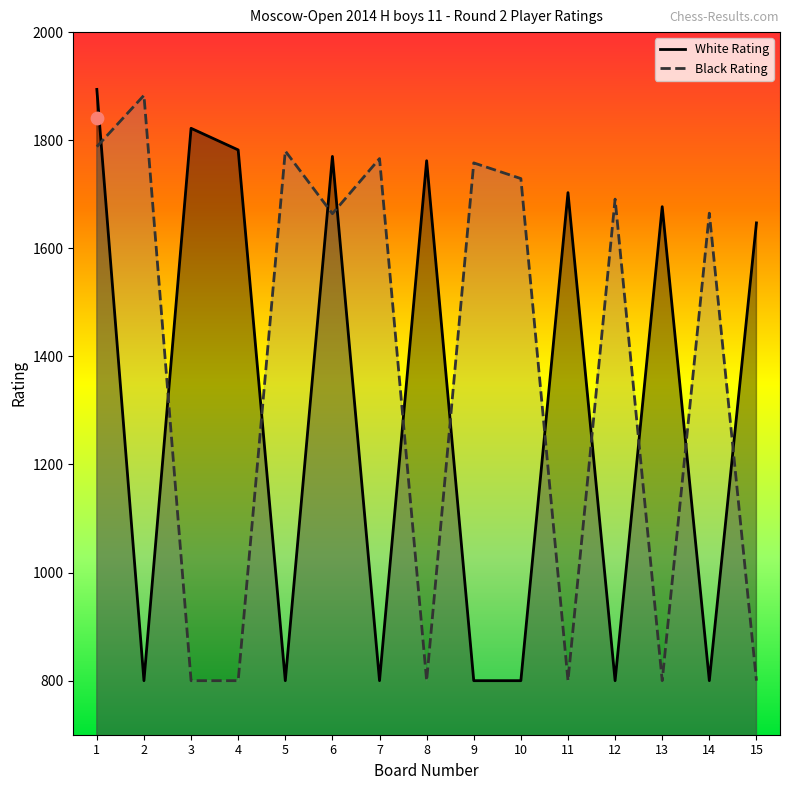

Which series reaches the maximum Y coordinate?

White Rating